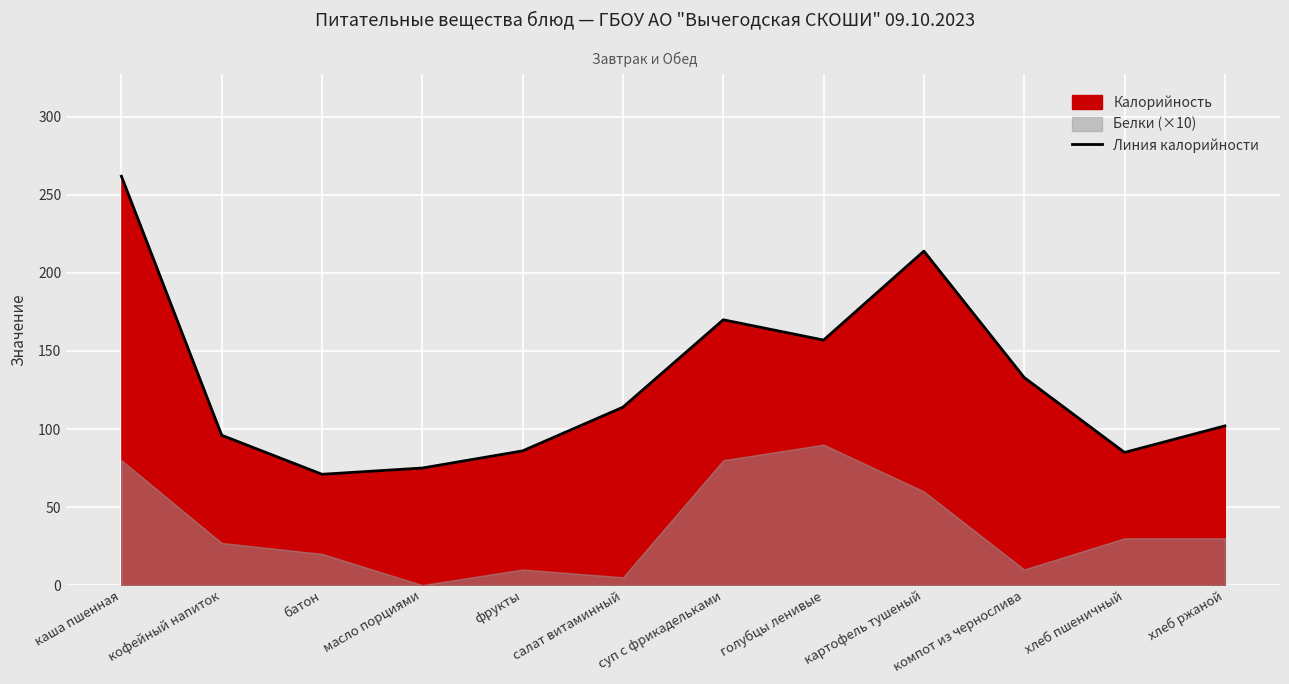

Reading right to left, what are all the values shown in this chart?

хлеб ржаной=102	хлеб пшеничный=85	компот из чернослива=133	картофель тушеный=214	голубцы ленивые=157	суп с фрикадельками=170	салат витаминный=114	фрукты=86	масло порциями=75	батон=71	кофейный напиток=96	каша пшенная=262